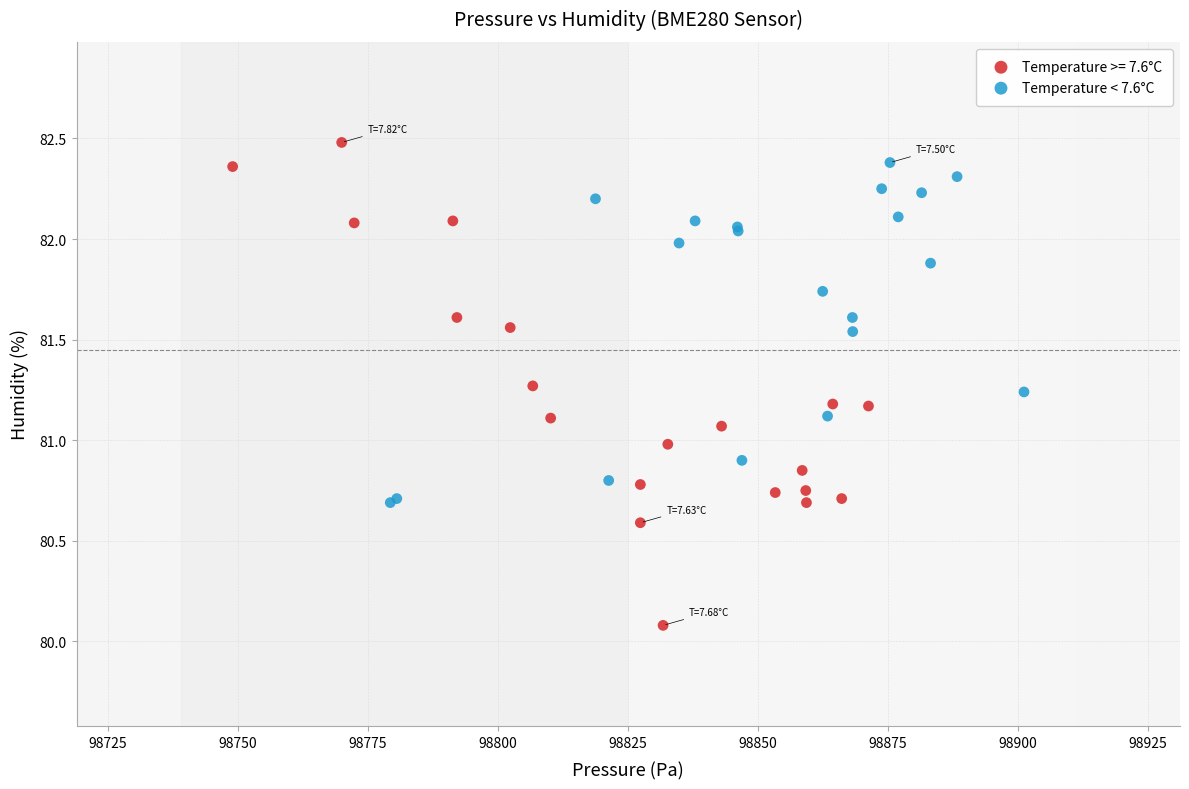

Which series has the largest Y range (max minus min)?

Temperature >= 7.6°C